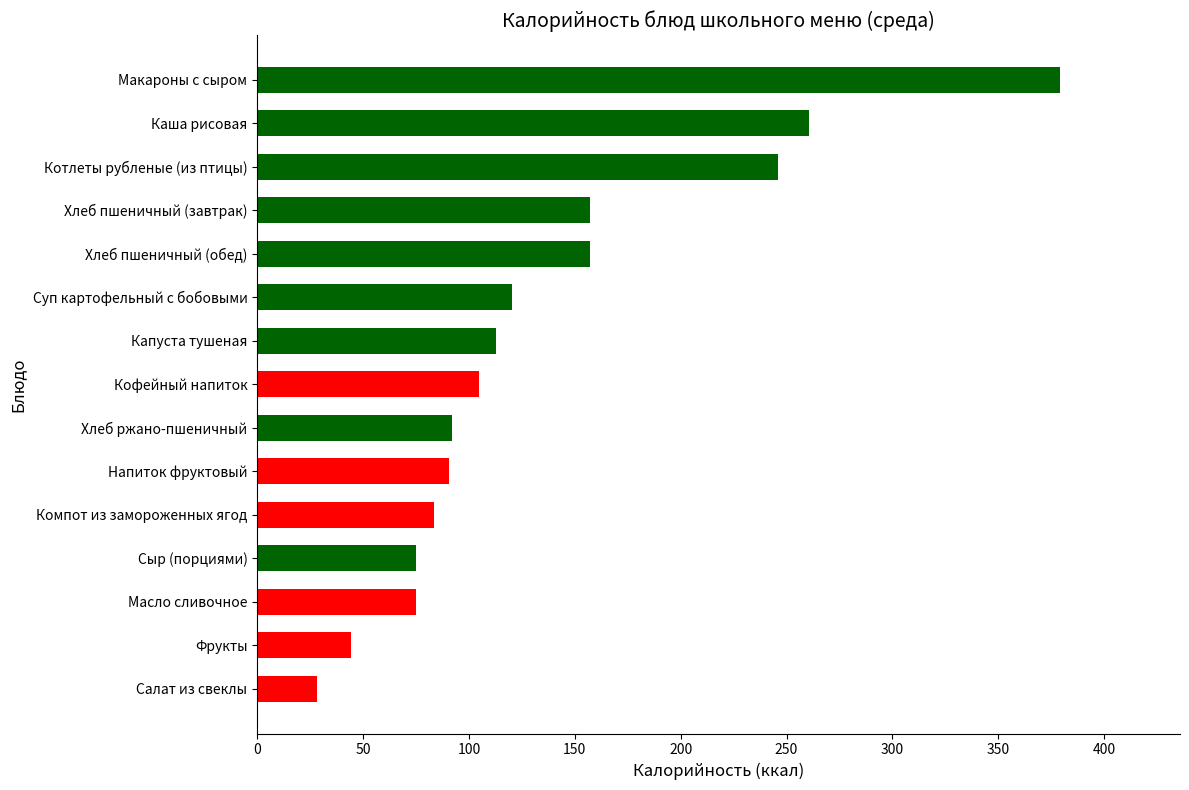

Count the number of categories in the chart.

15